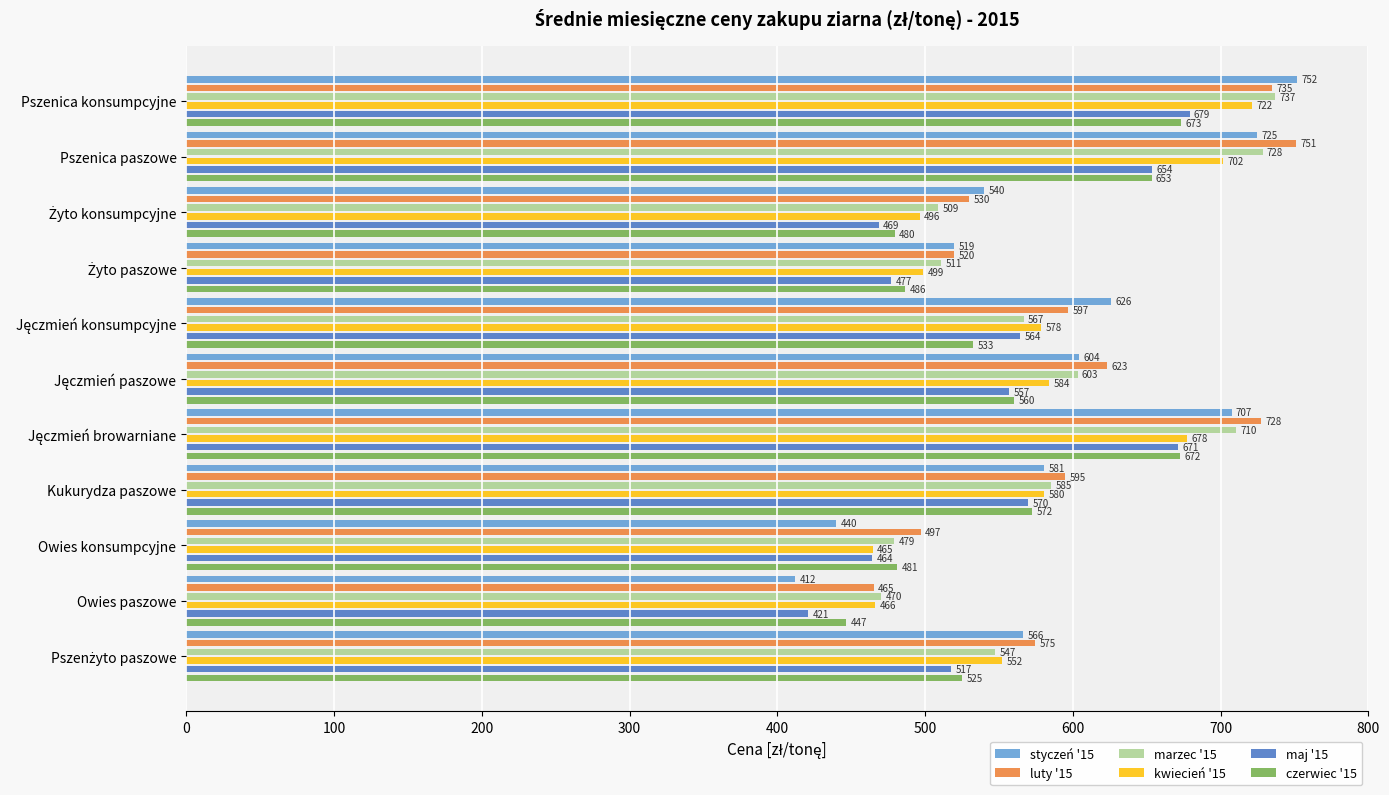

At how many categories does at least one series exceed 746?

2